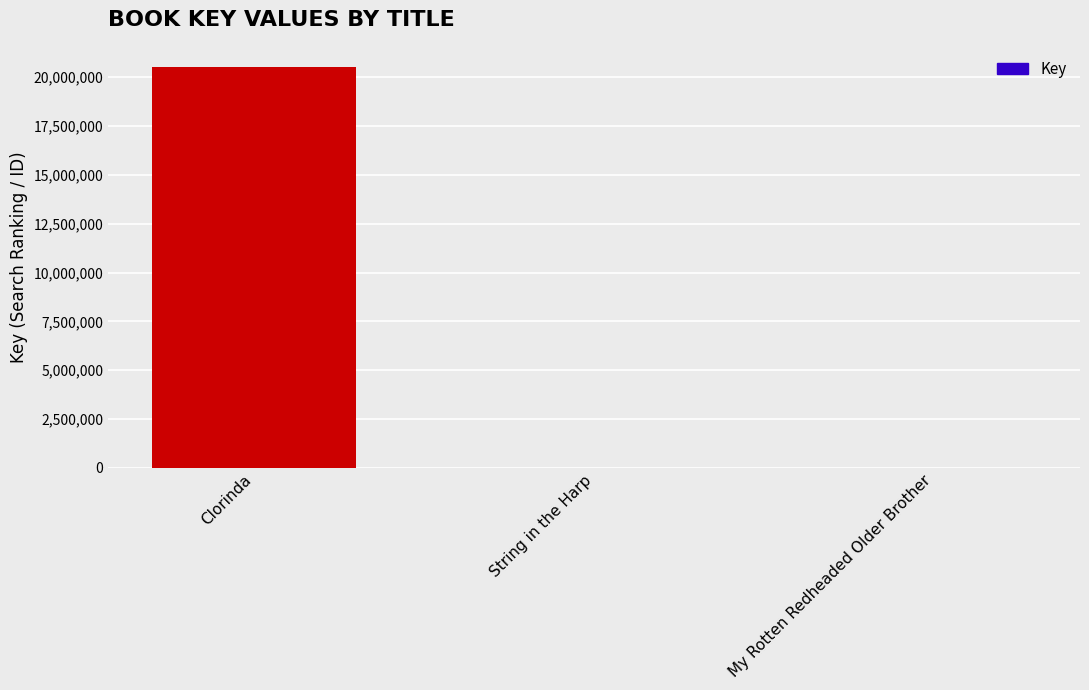

Between Clorinda and My Rotten Redheaded Older Brother, which is larger?

Clorinda